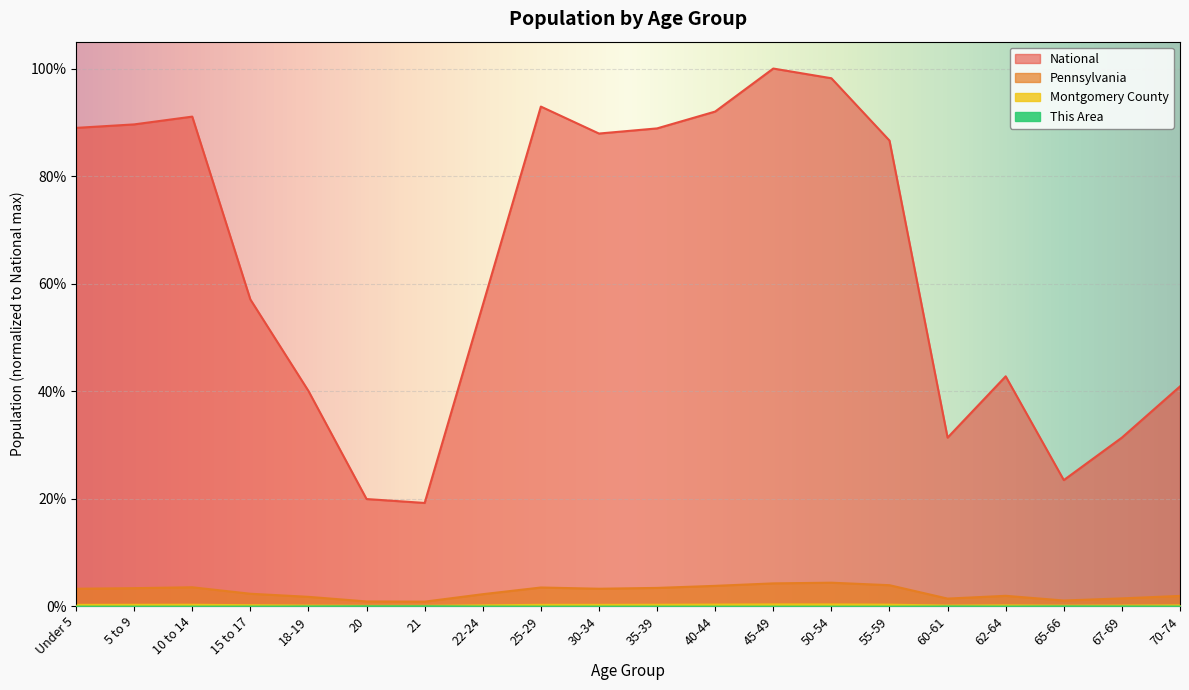

How many interior local valleys does the This Area series have?

3